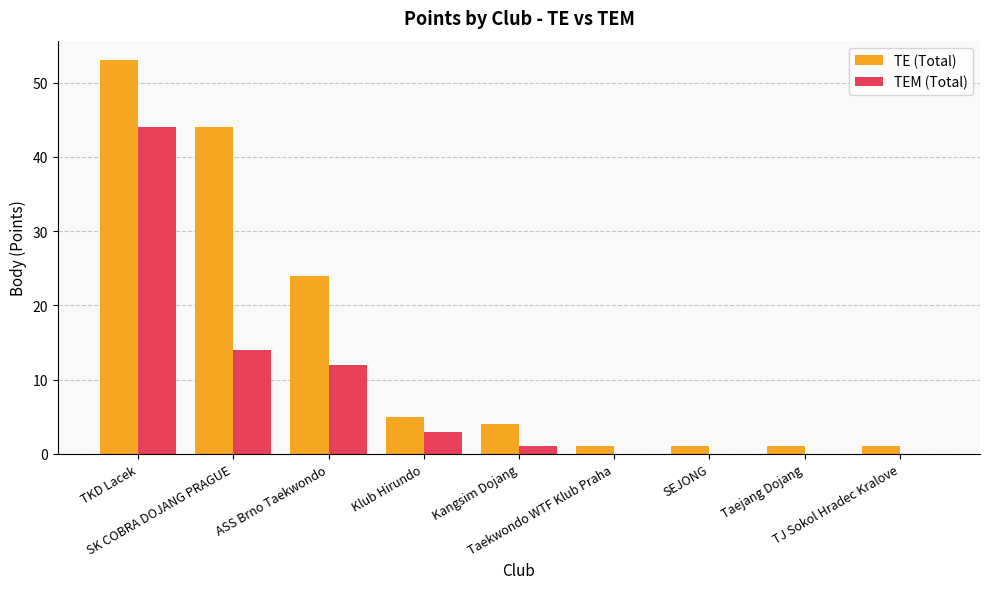

What is the greatest value displayed?

53